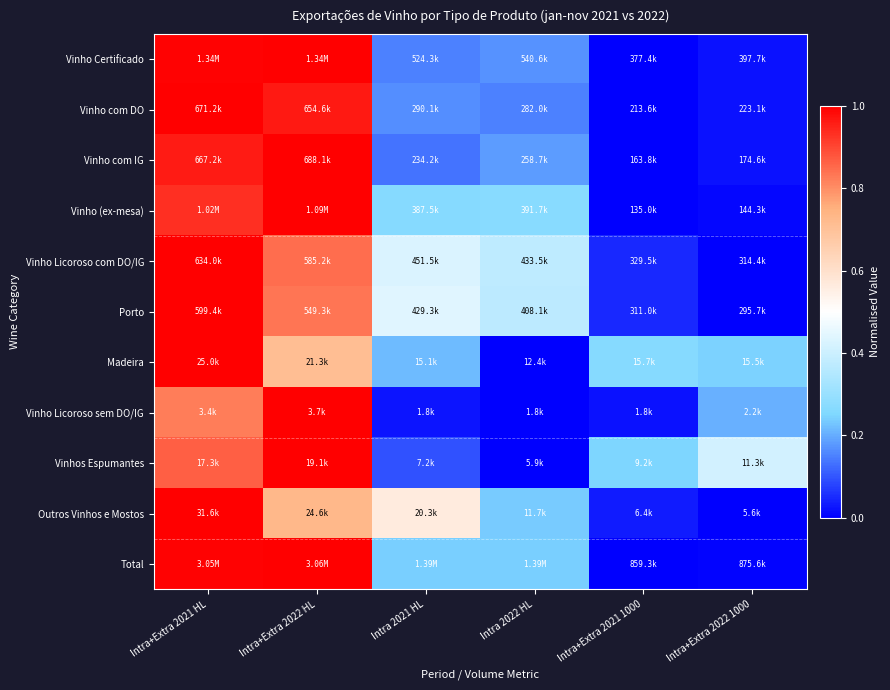

How many distinct data groups are displayed?

11